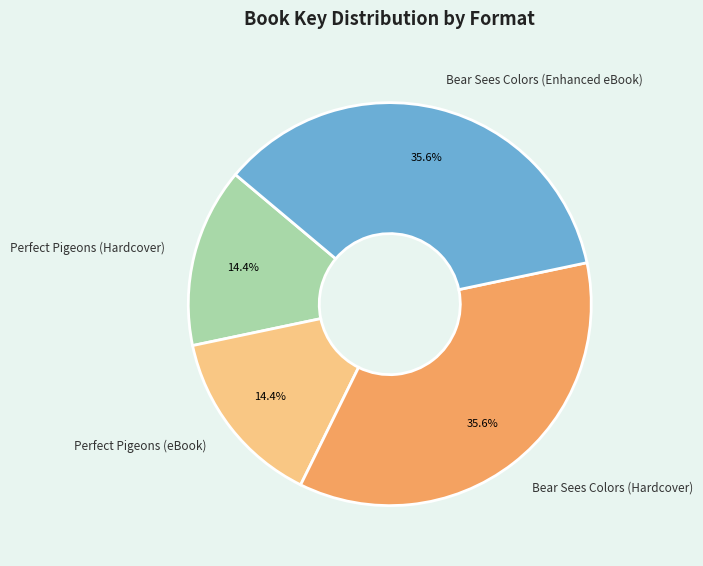

To the nearest percent, what is the average slice percentage?

25%